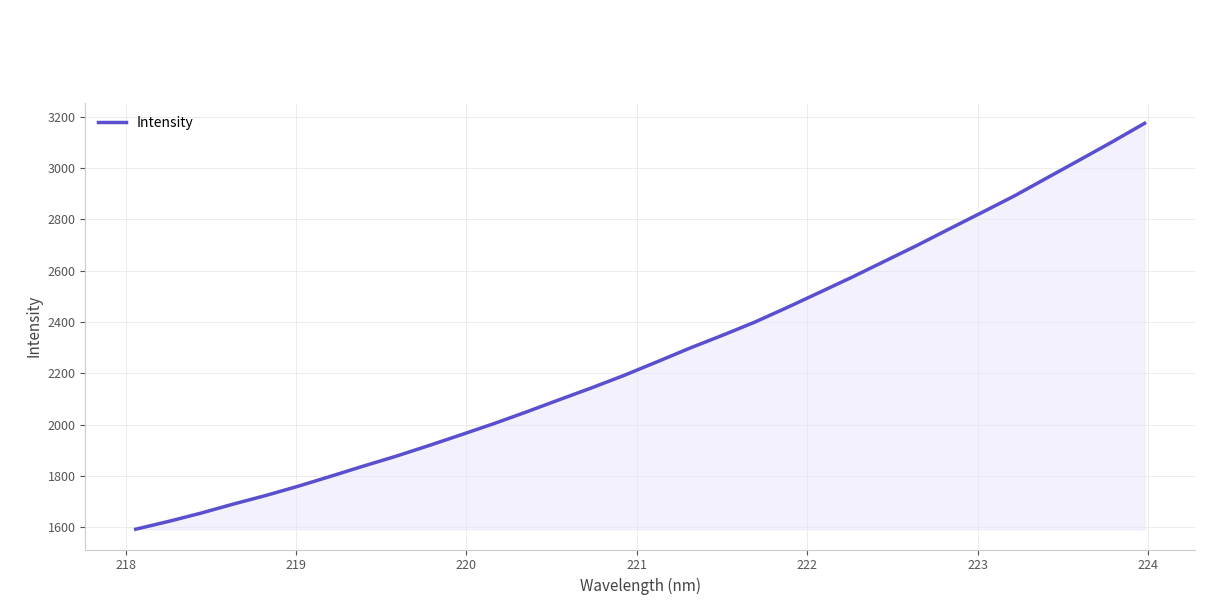

What is the average value?

2276.3